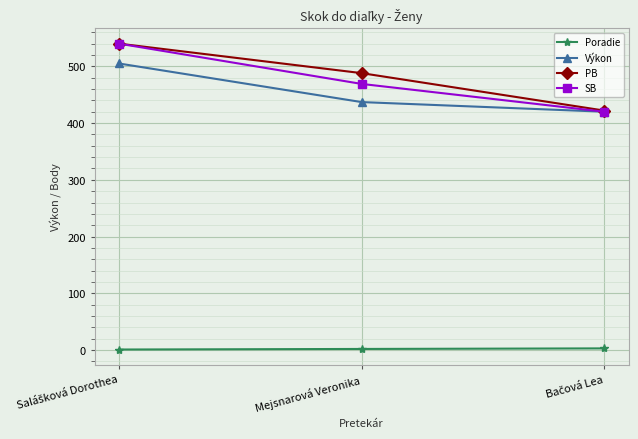

What is the highest value of the Výkon series?

505